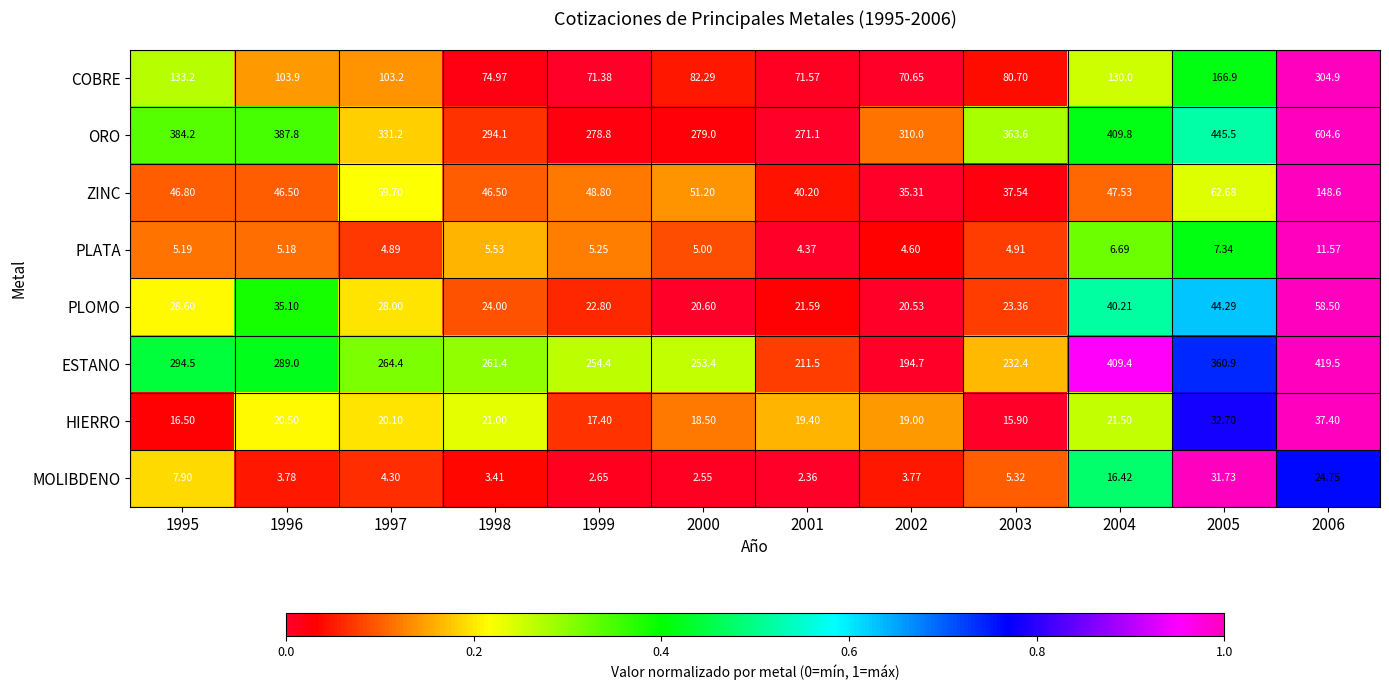

List the series in order of their peak value, lowest first.

PLATA, MOLIBDENO, HIERRO, PLOMO, ZINC, COBRE, ESTANO, ORO